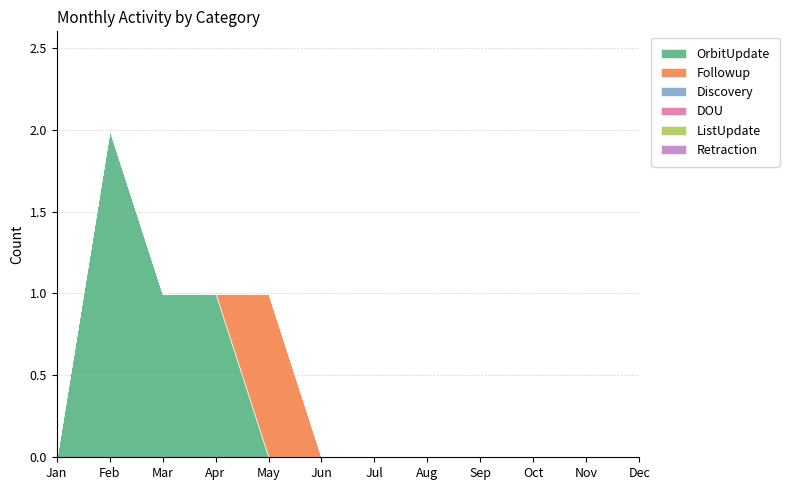

Which series has the largest range (max minus min)?

OrbitUpdate